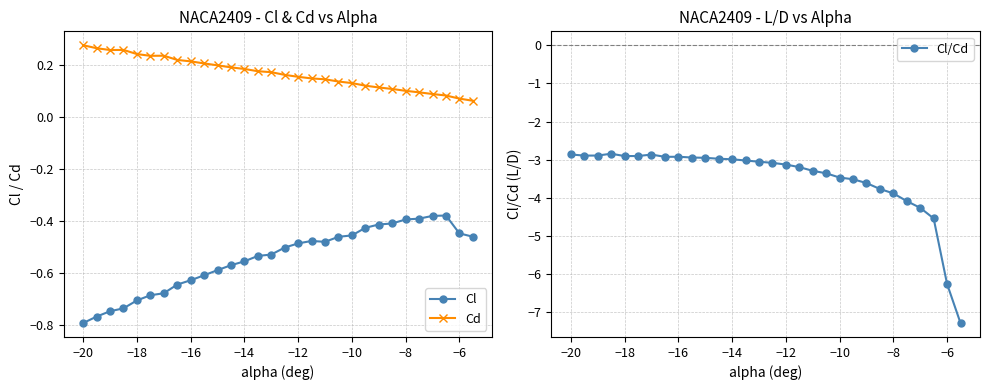

Rank the series by their maximum value, from lowest to highest.

Cl/Cd, Cl, Cd